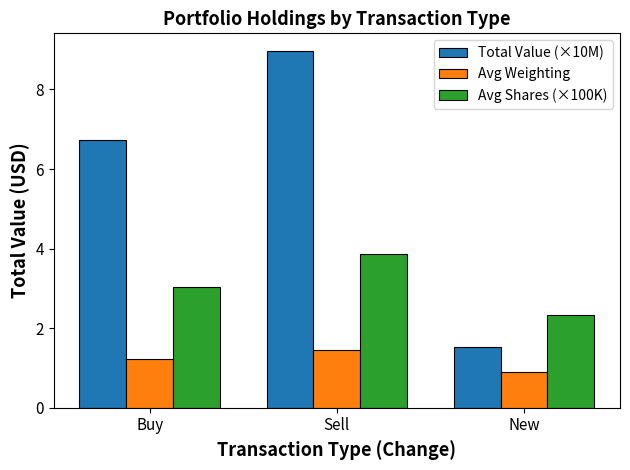

How many bars are there in each group?

3